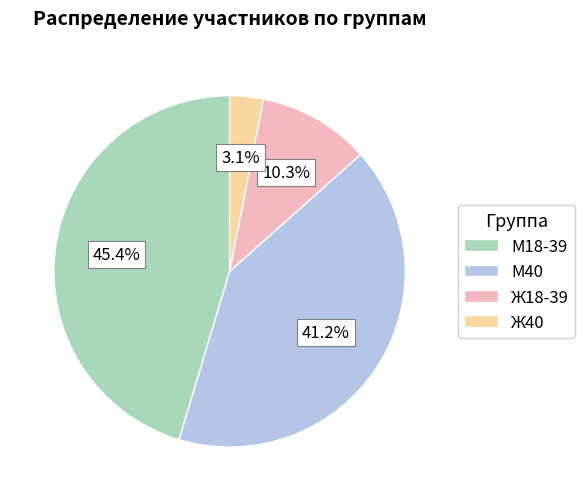

How many slices are in this pie chart?

4